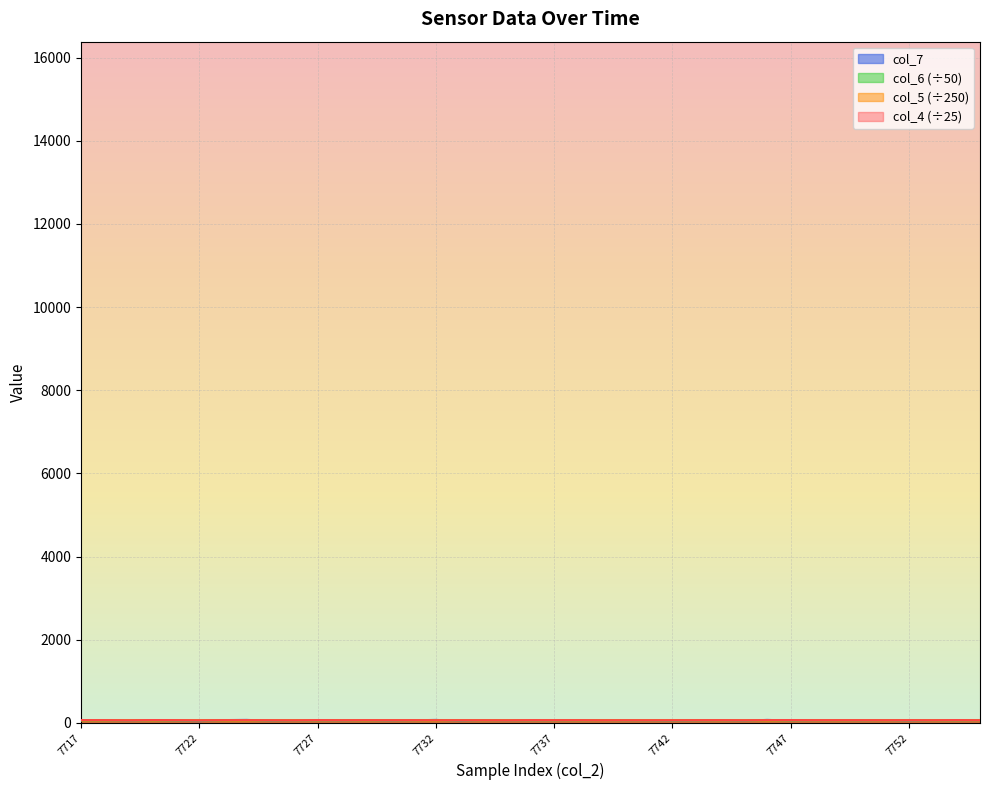

Rank the categories by col_4 value from lowest to highest.

7726, 7719, 7722, 7739, 7735, 7732, 7755, 7741, 7734, 7745, 7753, 7740, 7742, 7751, 7733, 7725, 7728, 7743, 7748, 7737, 7749, 7723, 7738, 7750, 7730, 7752, 7718, 7731, 7744, 7724, 7729, 7721, 7746, 7736, 7717, 7727, 7754, 7747, 7720